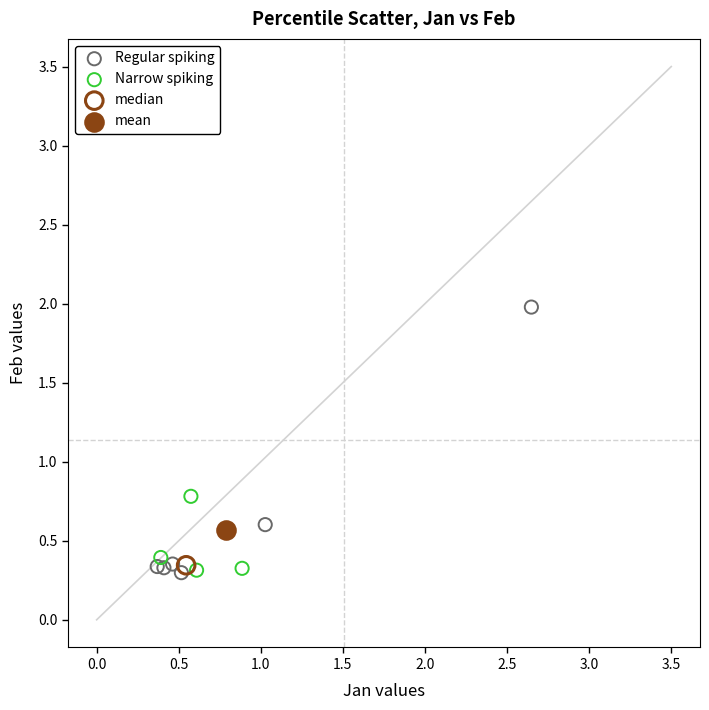

What are all the series names shown in the legend?

Regular spiking, Narrow spiking, median, mean